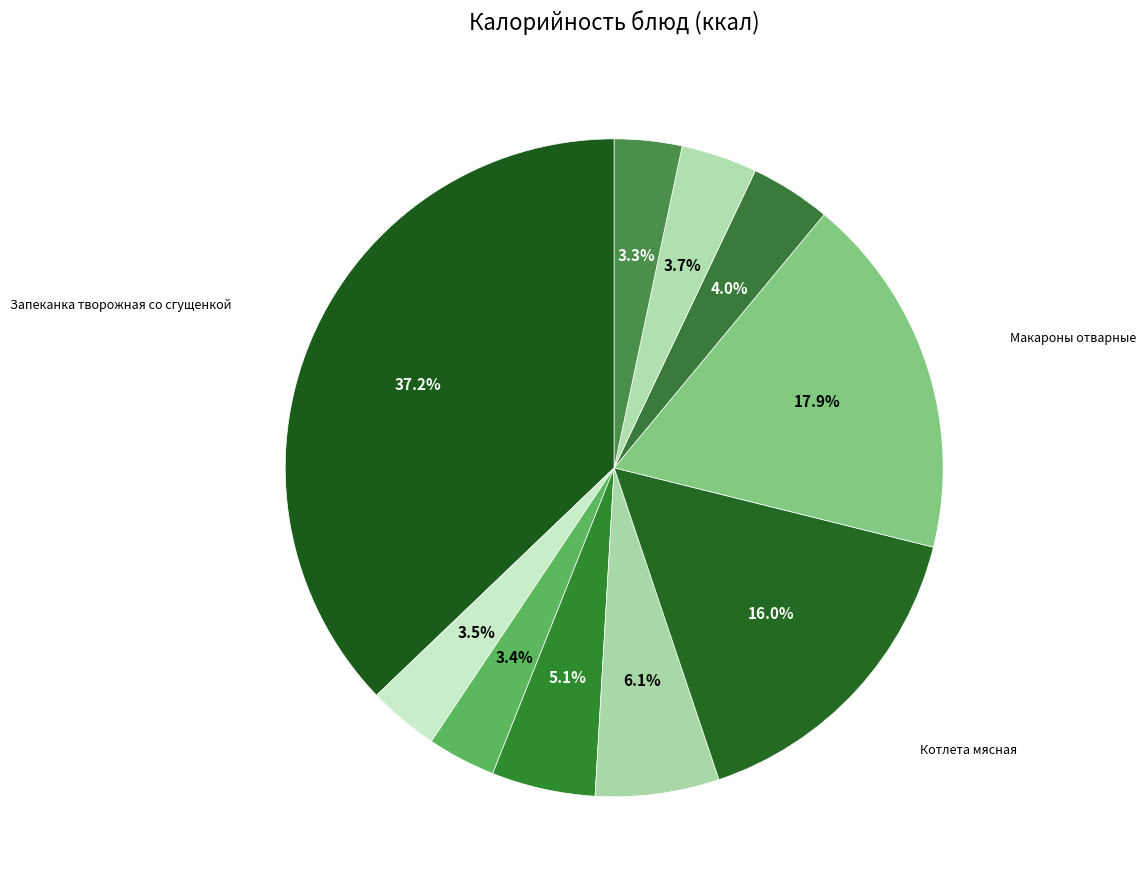

Which category has the smallest portion of the pie?

Хлеб ржаной